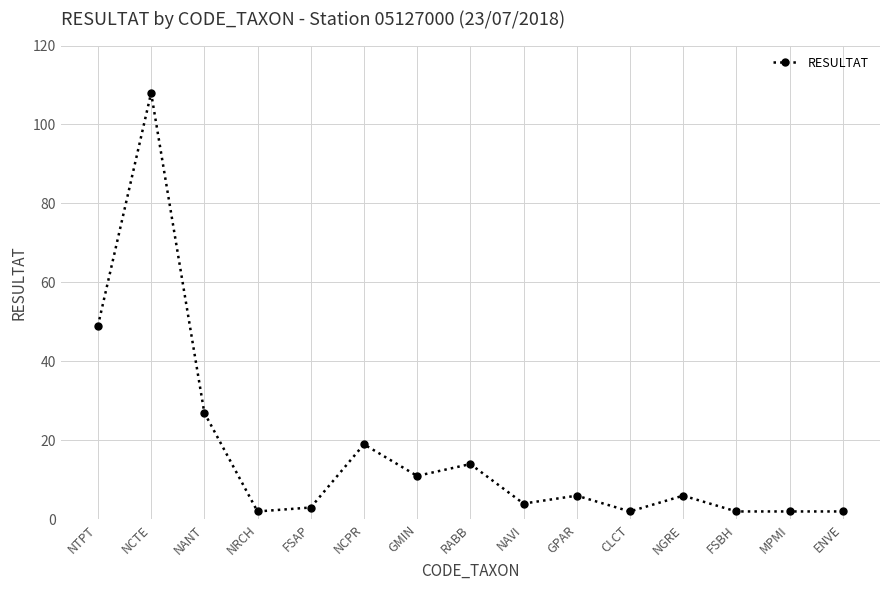

What is the smallest value displayed?

2